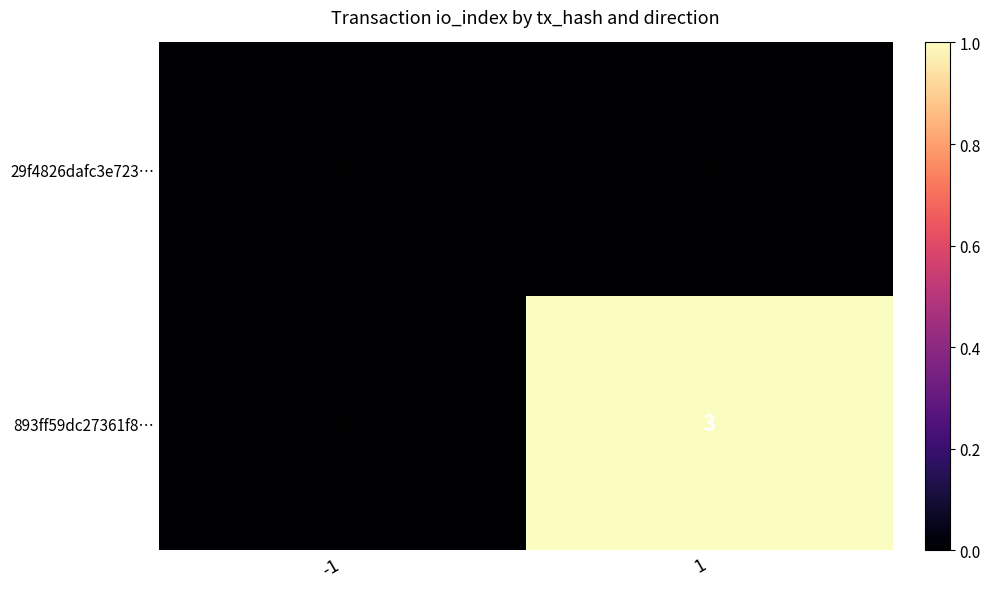

At which category is the sum across all series the highest?

1